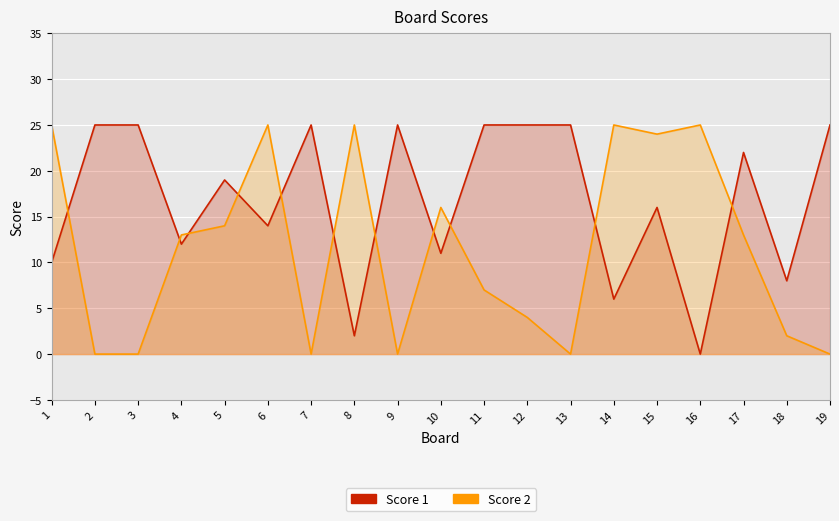

What is the difference between the second highest and minimum values in the Score 1 series?

25